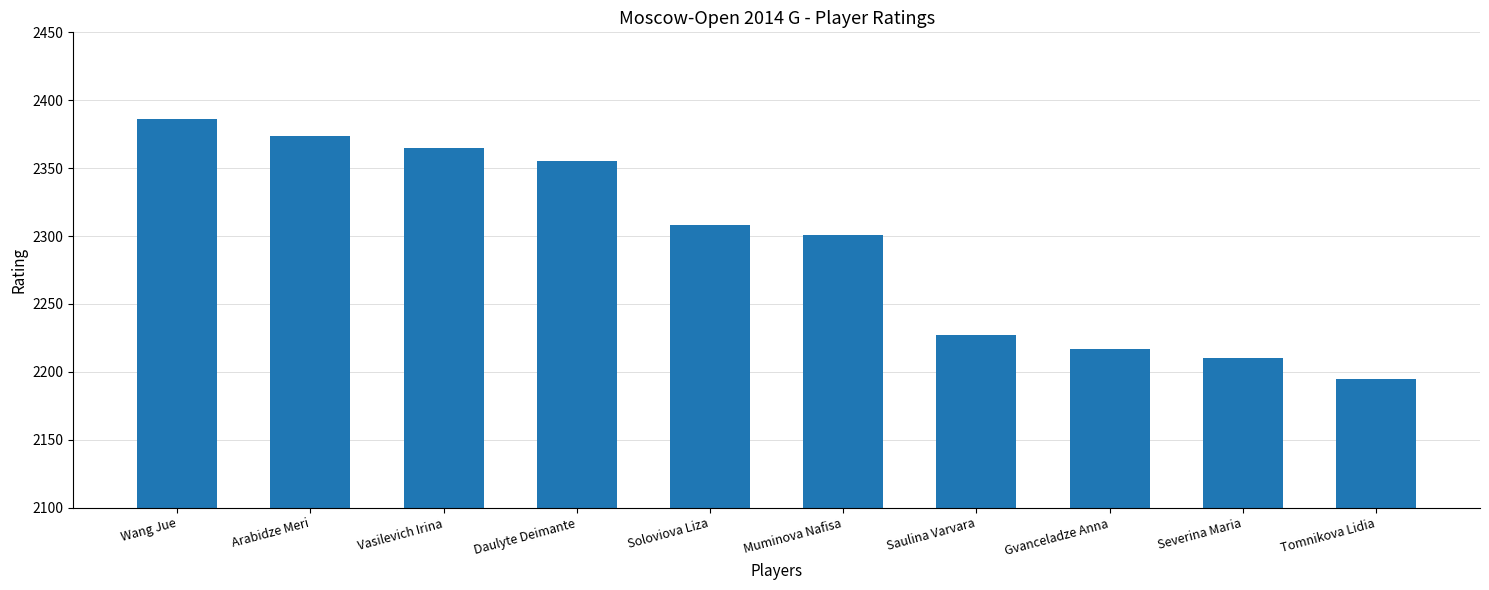

What is the change in value from Soloviova Liza to Gvanceladze Anna?

-91